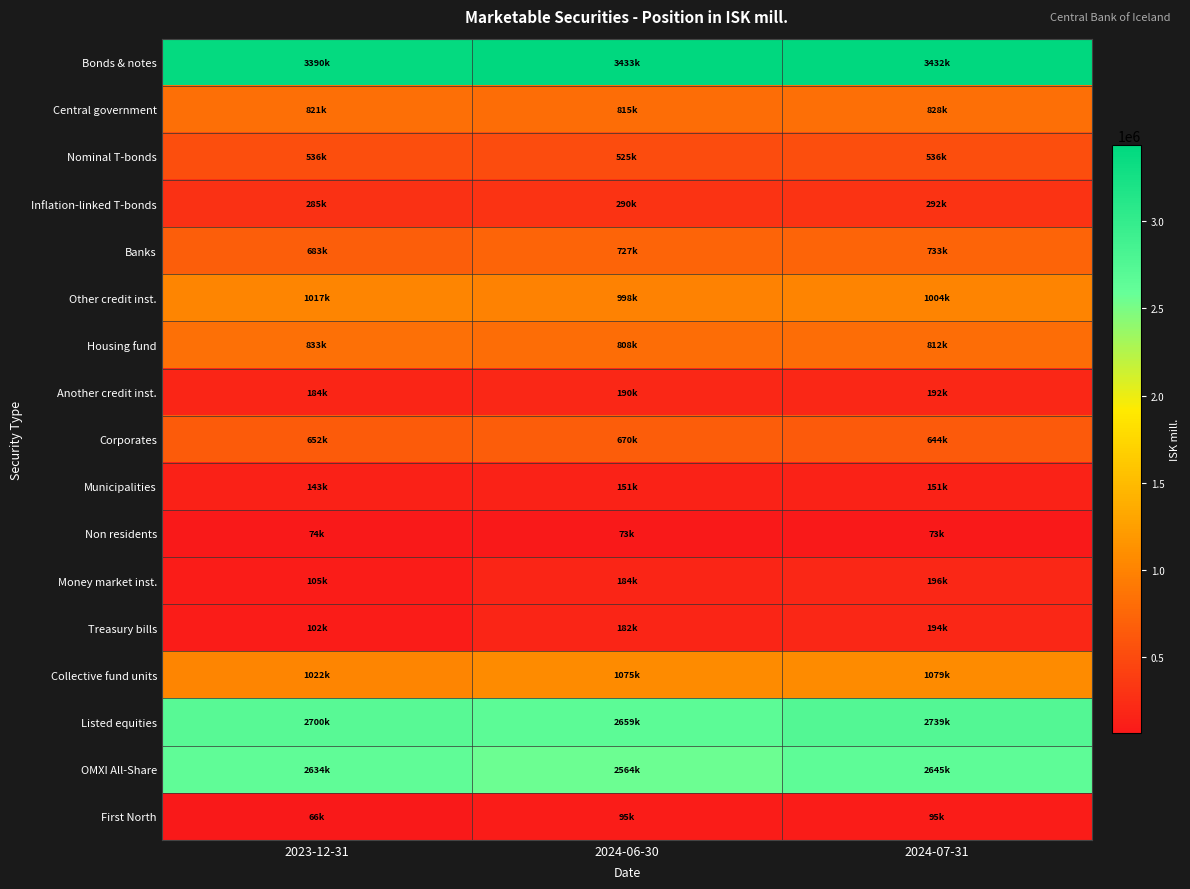

Reading left to right, what are all the values shown in this chart?

Bonds & notes: 2023-12-31=3389546.3	2024-06-30=3433271.2	2024-07-31=3431908.2
Central government: 2023-12-31=821341.9	2024-06-30=814798.2	2024-07-31=827987.9
Nominal T-bonds: 2023-12-31=536366.0	2024-06-30=524986.0	2024-07-31=535865.0
Inflation-linked T-bonds: 2023-12-31=284975.9	2024-06-30=289812.2	2024-07-31=292122.9
Banks: 2023-12-31=682553.4	2024-06-30=726502.8	2024-07-31=732934.9
Other credit inst.: 2023-12-31=1016540.9	2024-06-30=997852.8	2024-07-31=1003680.3
Housing fund: 2023-12-31=832842.7	2024-06-30=807583.9	2024-07-31=812139.0
Another credit inst.: 2023-12-31=183698.2	2024-06-30=190268.9	2024-07-31=191541.4
Corporates: 2023-12-31=652425.8	2024-06-30=670295.4	2024-07-31=643513.8
Municipalities: 2023-12-31=143080.8	2024-06-30=151045.8	2024-07-31=150570.5
Non residents: 2023-12-31=73603.5	2024-06-30=72776.1	2024-07-31=73220.8
Money market inst.: 2023-12-31=104518.3	2024-06-30=184231.6	2024-07-31=196401.4
Treasury bills: 2023-12-31=102233.0	2024-06-30=182113.0	2024-07-31=194263.0
Collective fund units: 2023-12-31=1021882.0	2024-06-30=1074819.9	2024-07-31=1078696.9
Listed equities: 2023-12-31=2700268.3	2024-06-30=2659410.7	2024-07-31=2739345.3
OMXI All-Share: 2023-12-31=2634194.7	2024-06-30=2564018.2	2024-07-31=2644569.6
First North: 2023-12-31=66073.6	2024-06-30=95392.5	2024-07-31=94775.8